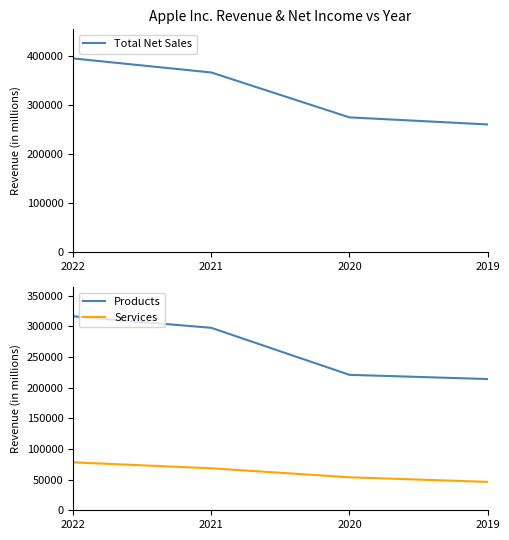

Reading left to right, list all the values displayed in this chart.

Total Net Sales: 394328	365817	274515	260174
Products: 316199	297392	220747	213883
Services: 78129	68425	53768	46291